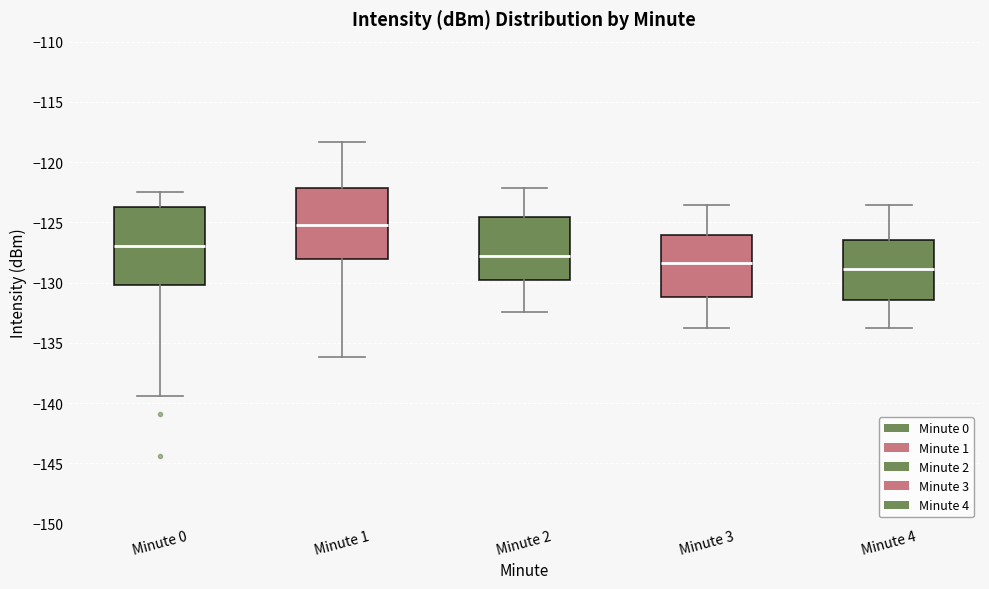

Reading left to right, read every box against the y-axis: the position of its median line, the range the box covers, and the ends of its whiskers. The values are not printed on the chart, so give them approximately, as read against the axis.

Minute 0: median -127.0, box -130.0 to -123.5, whiskers -139.5 to -122.5
Minute 1: median -125.0, box -128.0 to -122.0, whiskers -136.0 to -118.5
Minute 2: median -128.0, box -129.5 to -124.5, whiskers -132.5 to -122.0
Minute 3: median -128.5, box -131.0 to -126.0, whiskers -134.0 to -123.5
Minute 4: median -129.0, box -131.5 to -126.5, whiskers -134.0 to -123.5